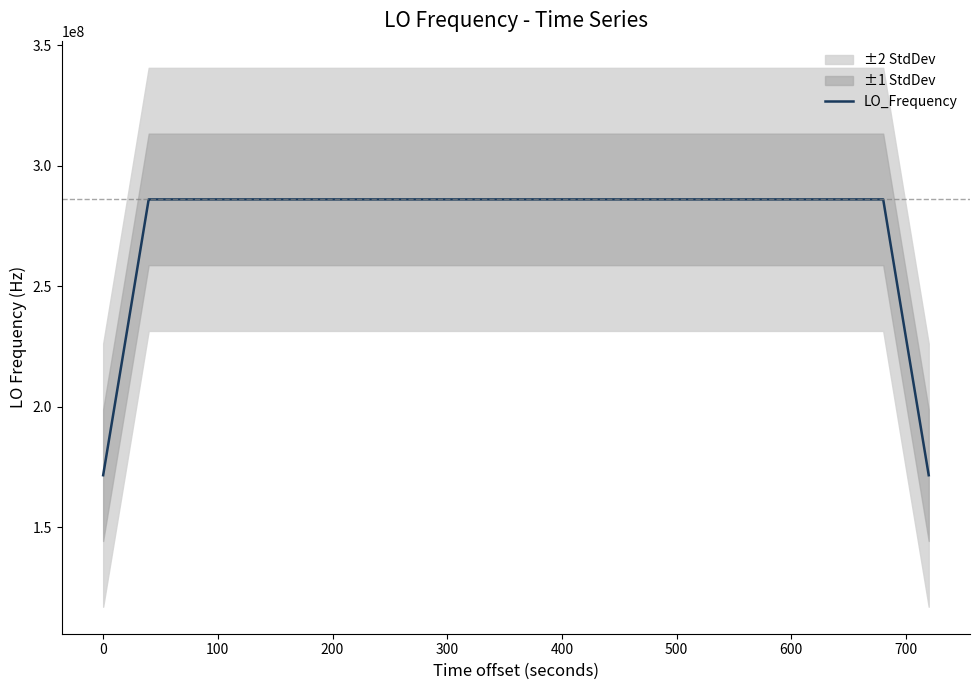

Is this an area chart (filled region under the line)?

No